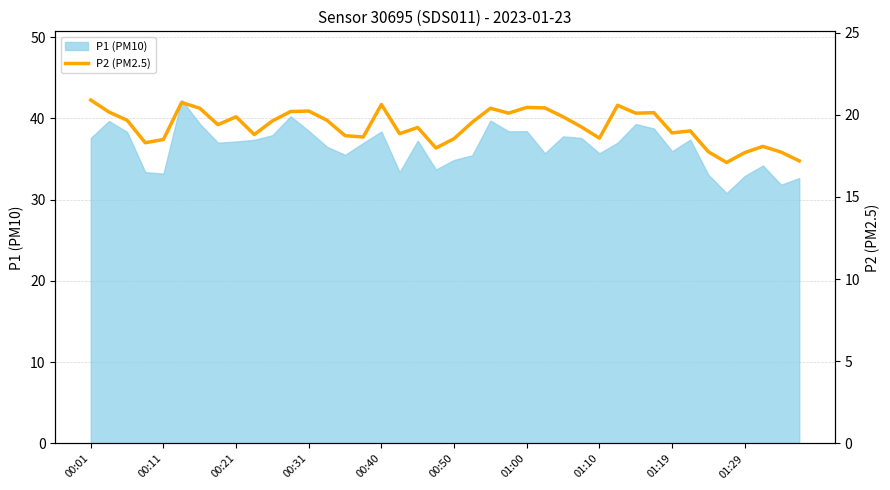

True or false: P1 (PM10) has a value of 11.7 at 00:11.

False